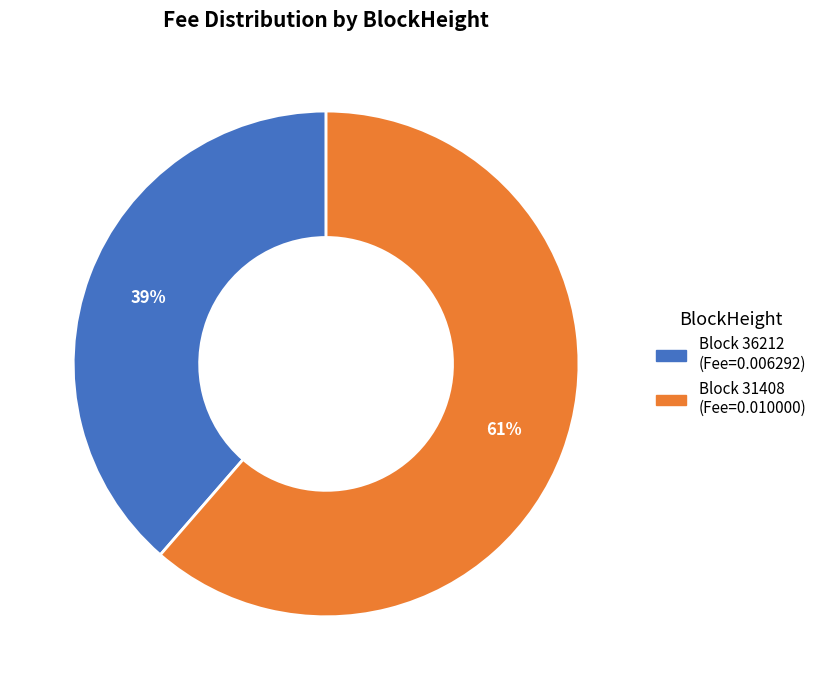

Is there any slice that represents more than half of the pie?

Yes